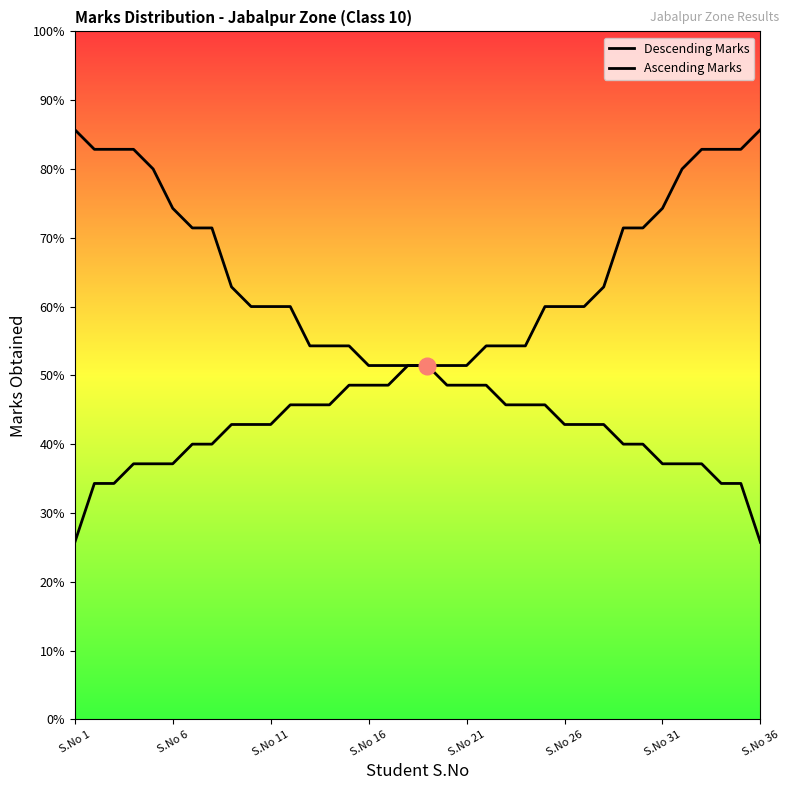

True or false: Ascending Marks and Descending Marks cross at least once.

False